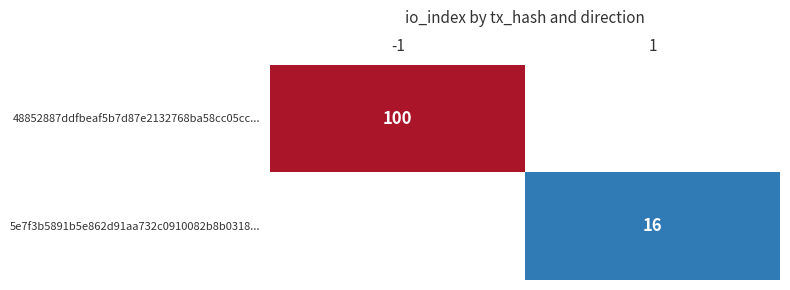

The 5e7f3b5891b5e862d91aa732c0910082b8b0318... series shows 16 at 1. True or false?

True